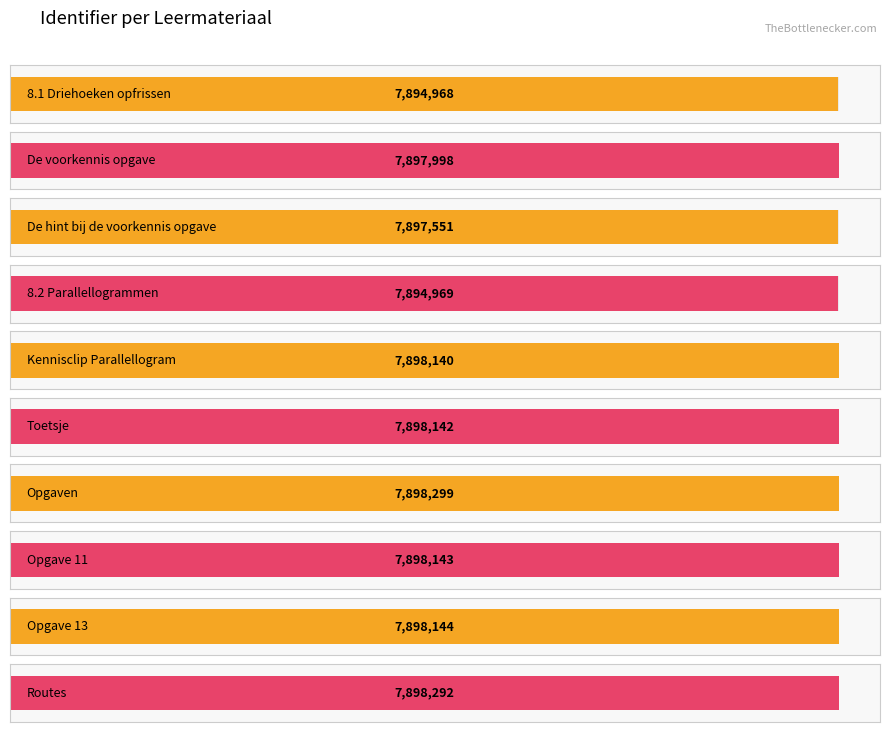

Reading left to right, list all the values displayed in this chart.

8.1 Driehoeken opfrissen=7894968	De voorkennis opgave=7897998	De hint bij de voorkennis opgave=7897551	8.2 Parallellogrammen=7894969	Kennisclip Parallellogram=7898140	Toetsje=7898142	Opgaven=7898299	Opgave 11=7898143	Opgave 13=7898144	Routes=7898292